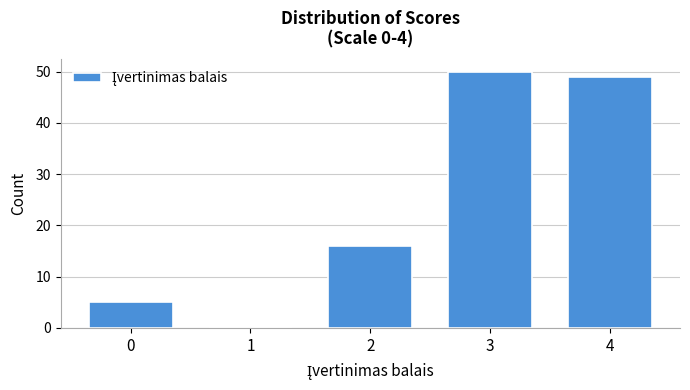

Reading left to right, transcribe this chart: for each bar, give the range it covers on the x-axis and its height. The values are not printed on the chart, so give them approximately, as read against the axis.

-0.5 to 0.5: 5
0.5 to 1.5: 0
1.5 to 2.5: 16
2.5 to 3.5: 50
3.5 to 4.5: 49